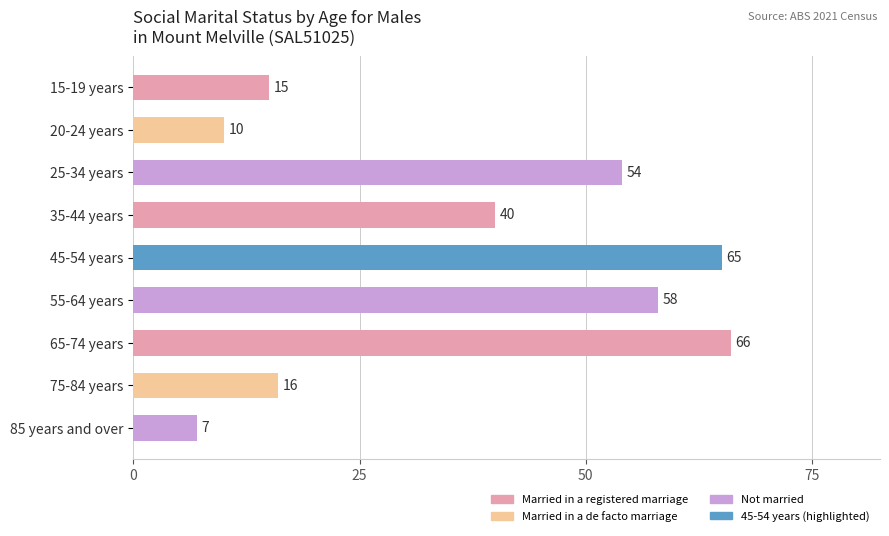

Reading top to bottom, what are all the values shown in this chart?

15	10	54	40	65	58	66	16	7